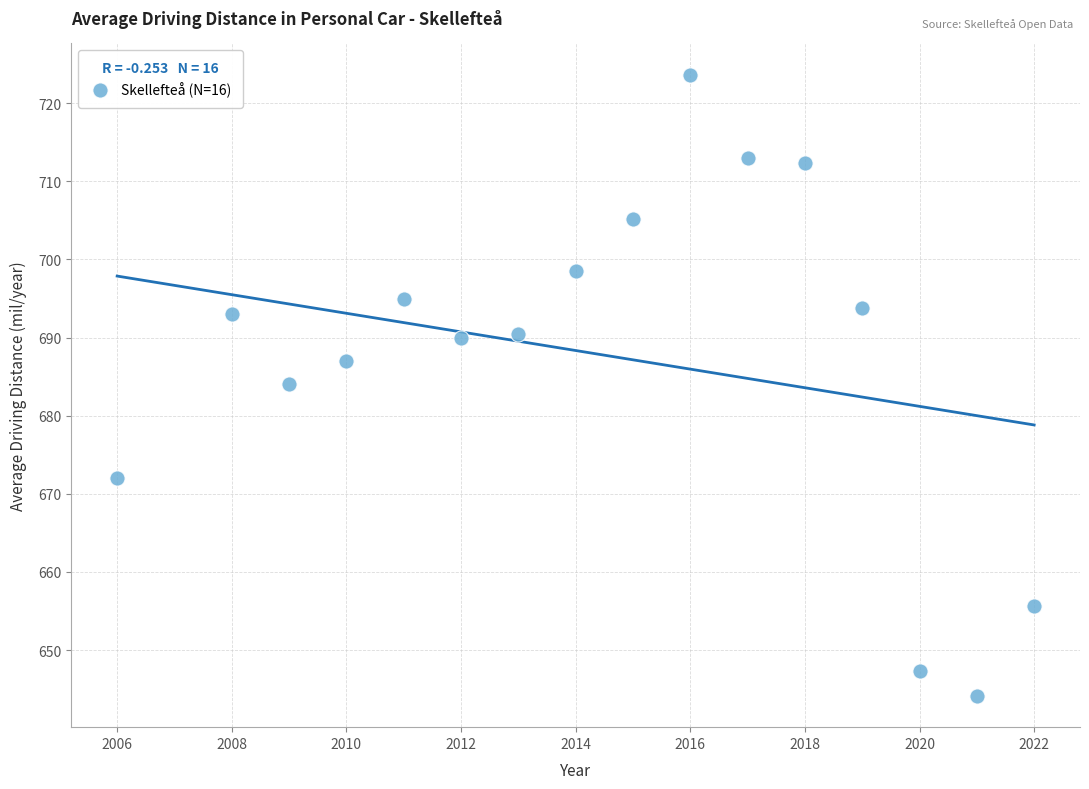

What Y value in the scatter plot is closest to 683?

684.0